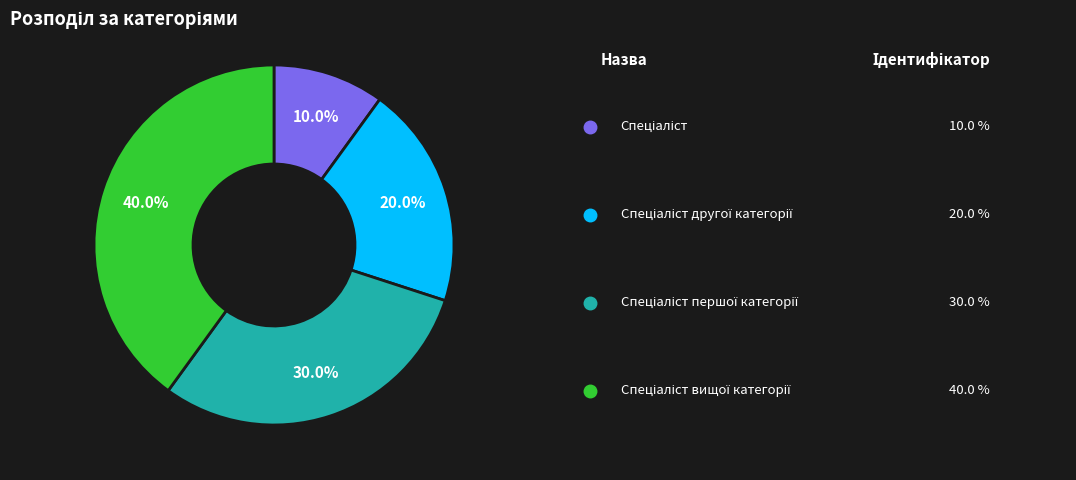

Does any single category account for the majority?

No